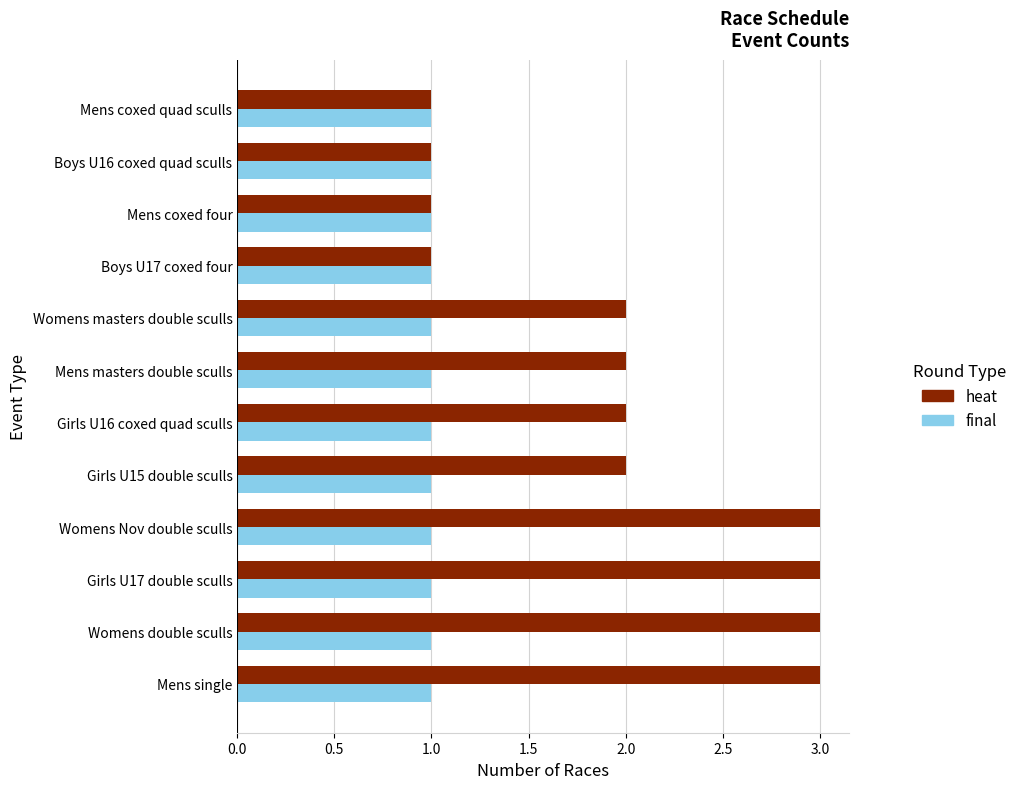

Count the number of data series in this chart.

2